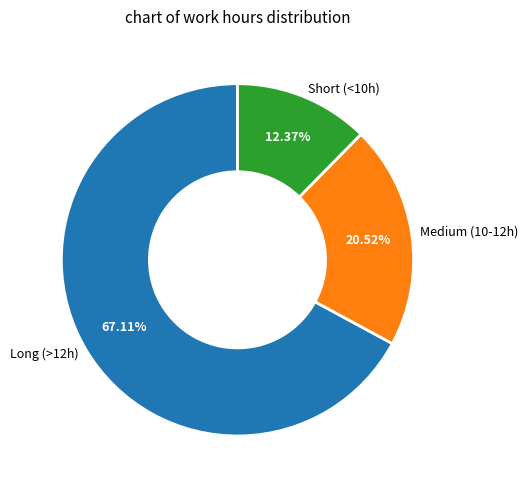

Which has a higher value, Medium (10-12h) or Long (>12h)?

Long (>12h)